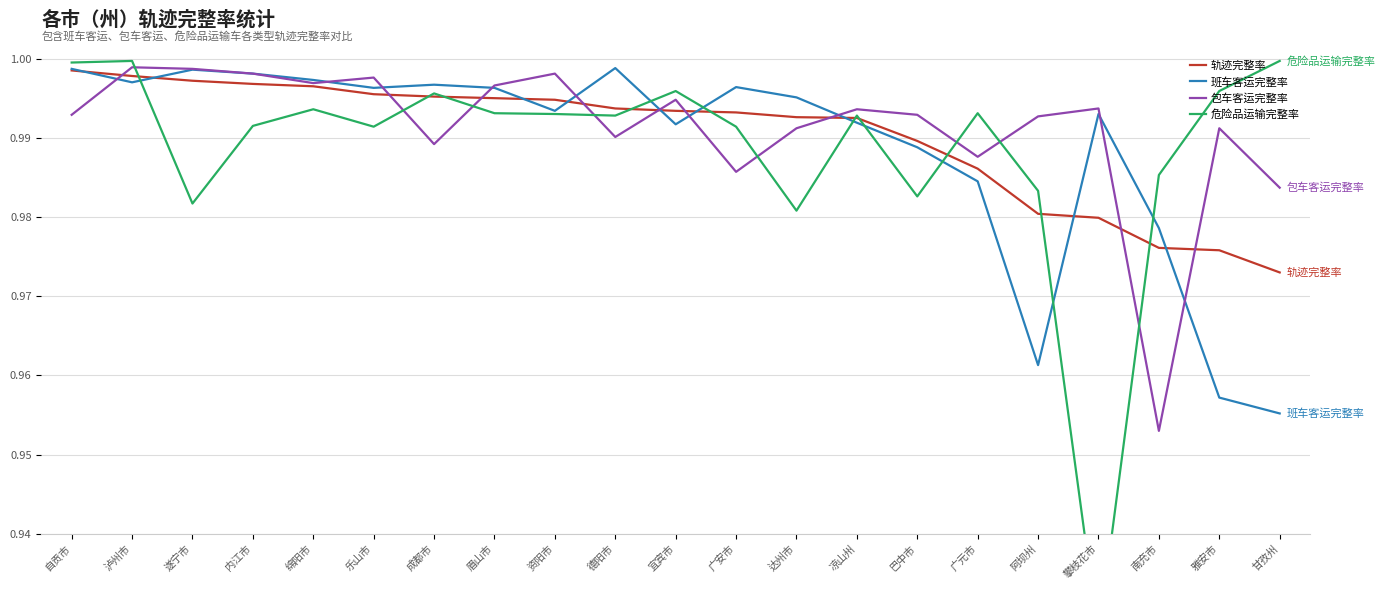

Where is the first local maximum for 包车客运完整率?

泸州市